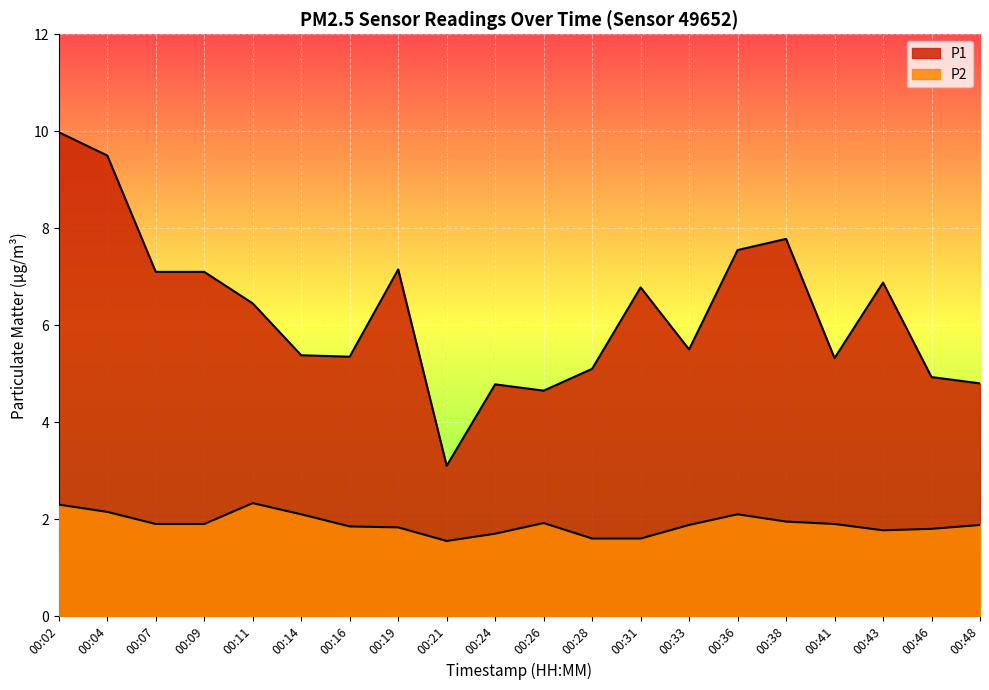

Read the P1 value at 00:14.

5.4